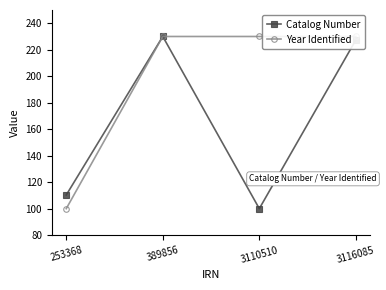

How many interior local valleys does the Catalog Number series have?

1